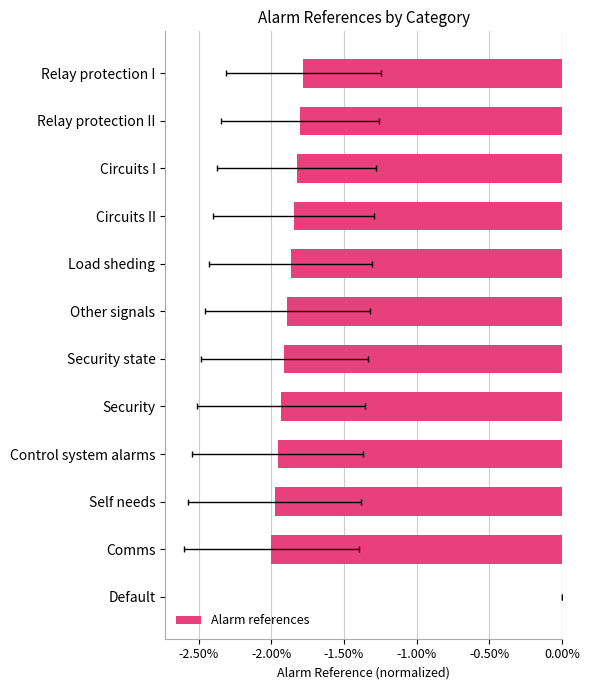

What position from the left is Relay protection I?

1